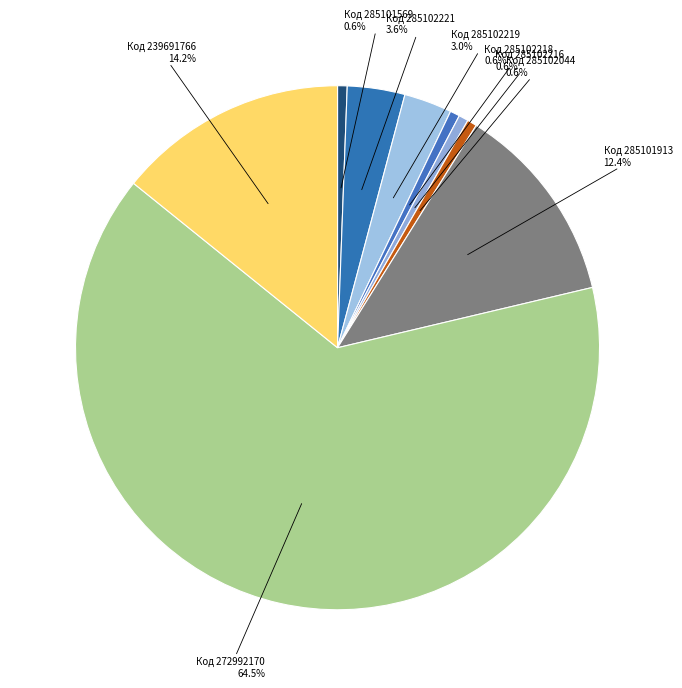

Count the number of slices in the pie.

9